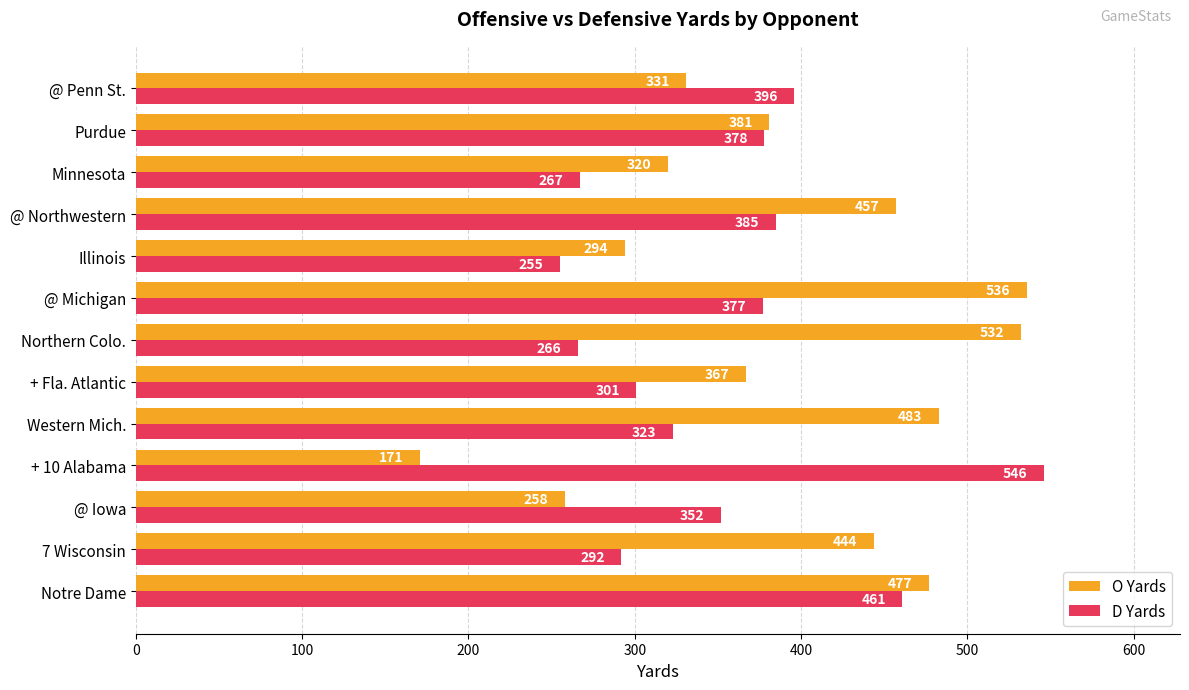

List the labels in order of O Yards value, smallest first.

+ 10 Alabama, @ Iowa, Illinois, Minnesota, @ Penn St., + Fla. Atlantic, Purdue, 7 Wisconsin, @ Northwestern, Notre Dame, Western Mich., Northern Colo., @ Michigan